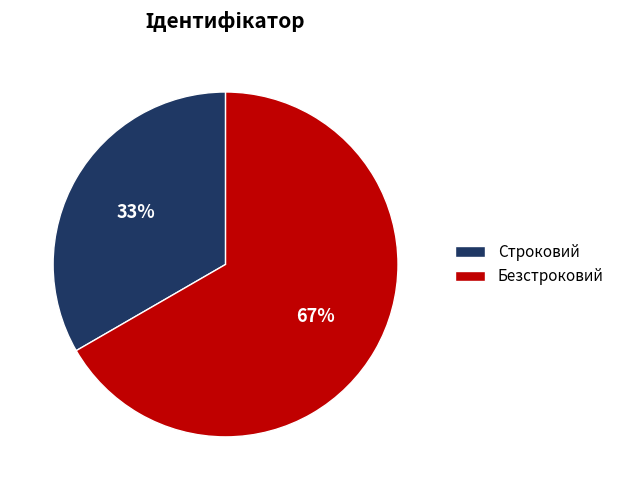

Is the sum of Строковий and Безстроковий greater than half?

Yes